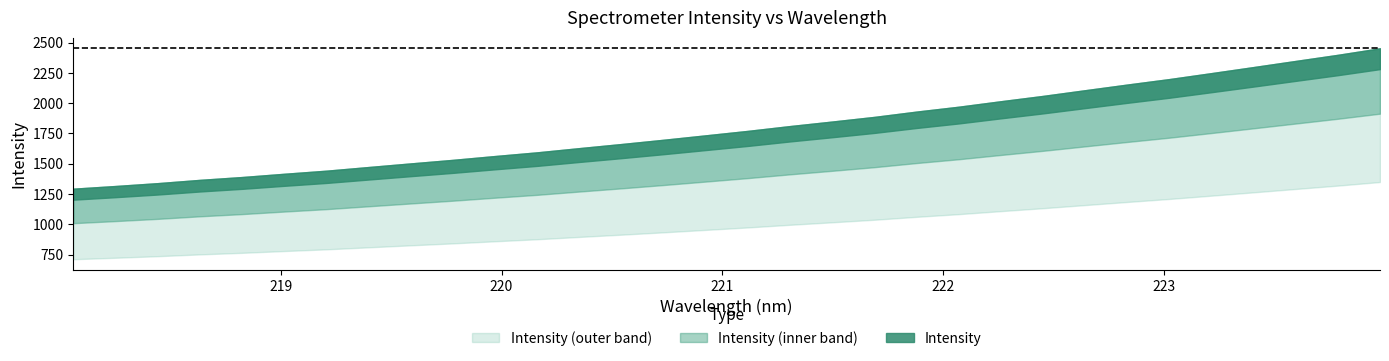

The chart shows a value of 867.1 at 223.9802. True or false?

False